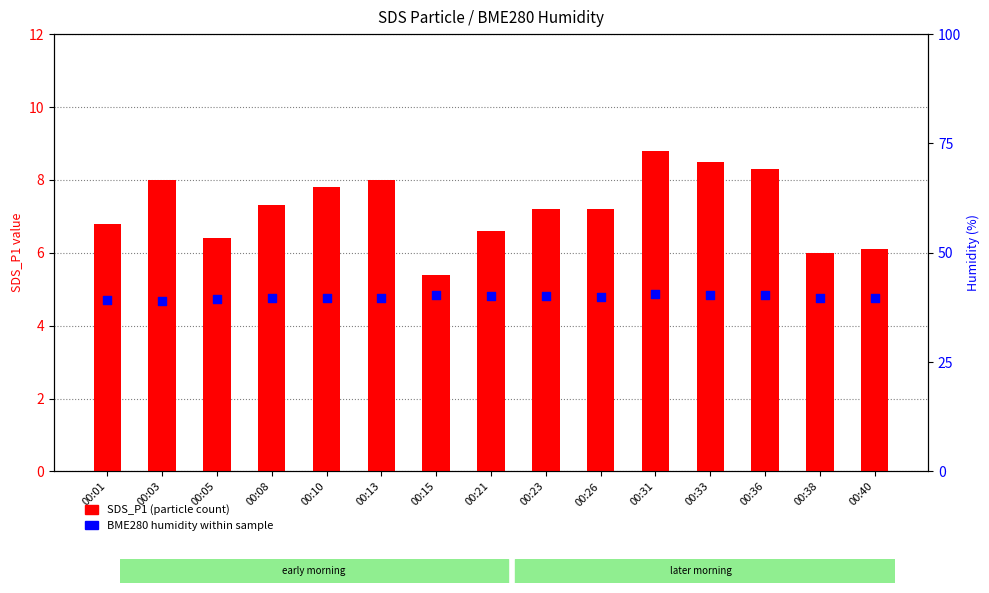

At how many categories does at least one series exceed 30?

15